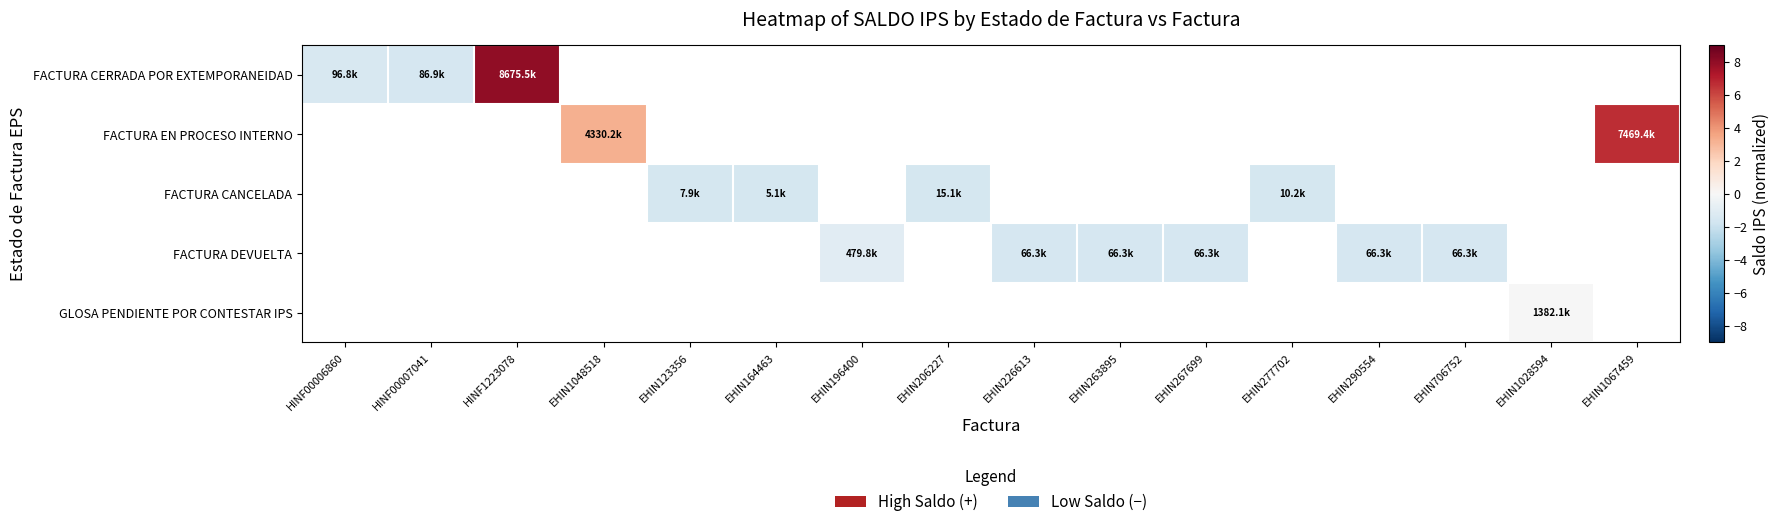

Between EHIN206227 and EHIN196400, which is larger?

EHIN196400